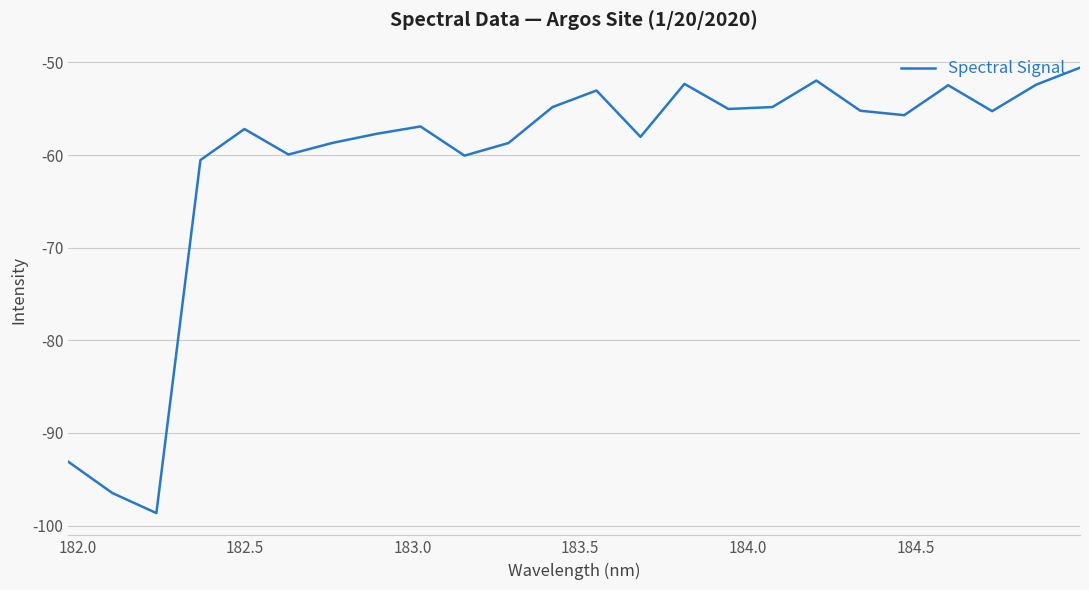

How many categories are shown in the chart?

24